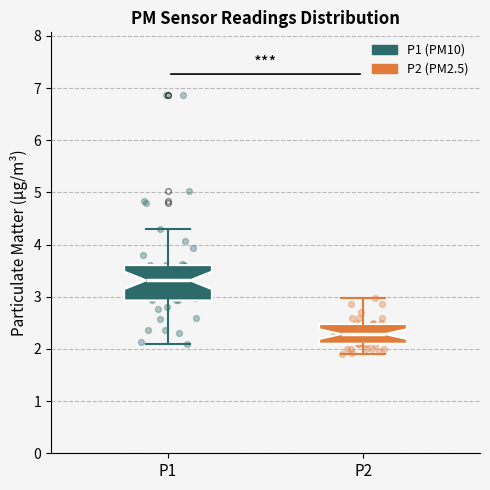

Which box is the tallest, from its lower edge to its upper edge?

P1